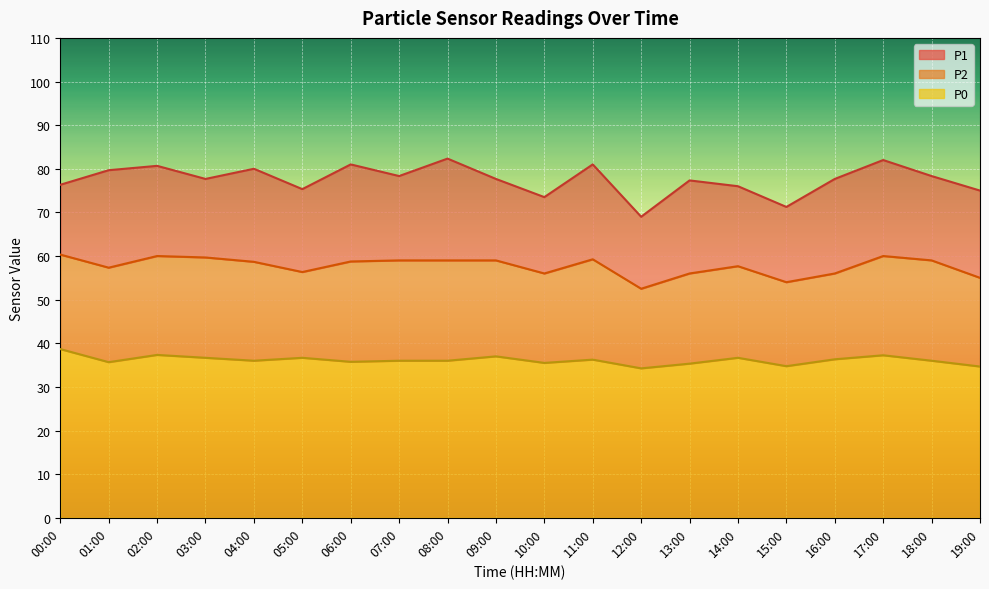

True or false: P2 and P1 cross at least once.

False